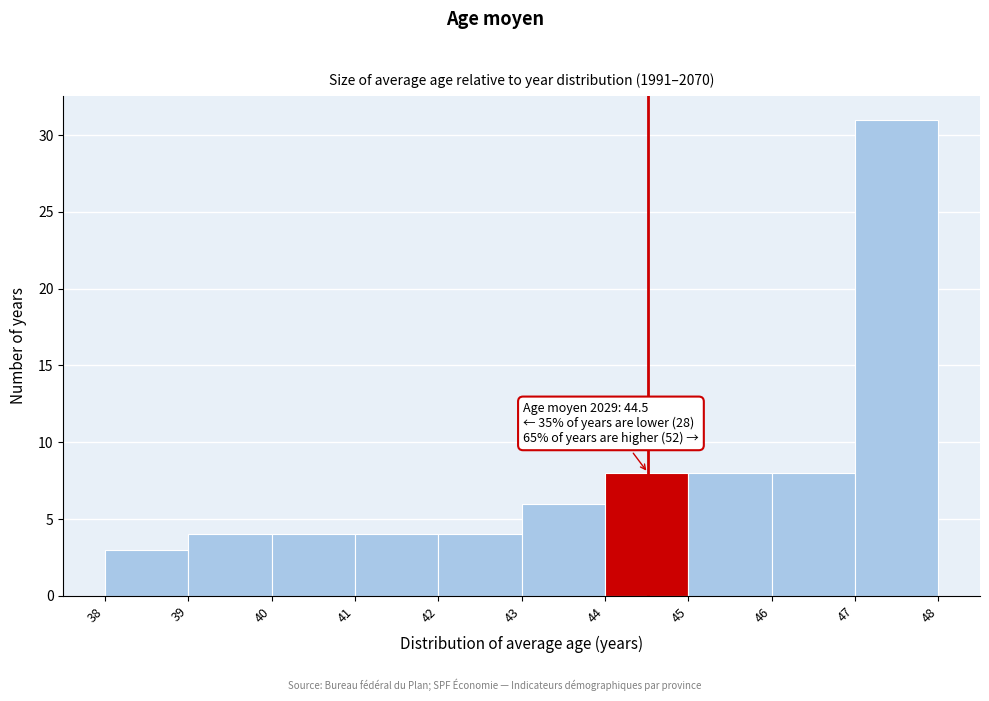

Which range on the x-axis has the tallest bar?

47 to 48